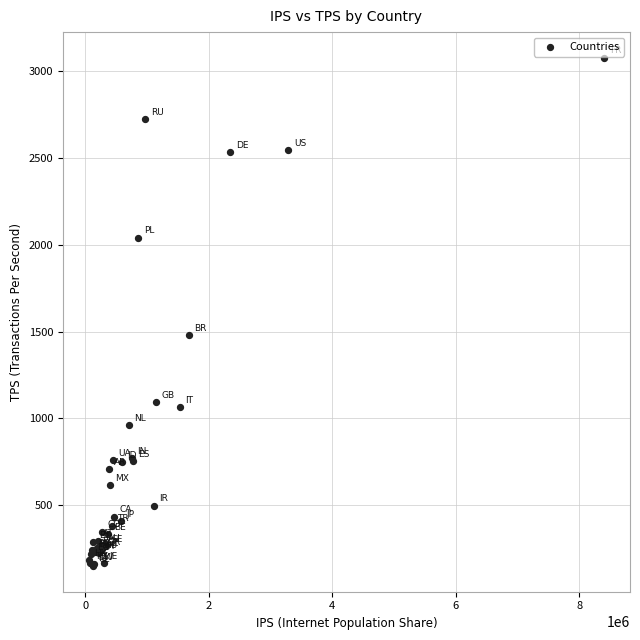

What Y value in the scatter plot is closest to 1613?

1479.4